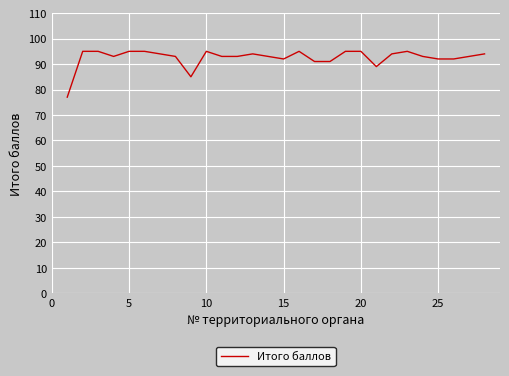

What is the difference between the maximum and minimum values?

18